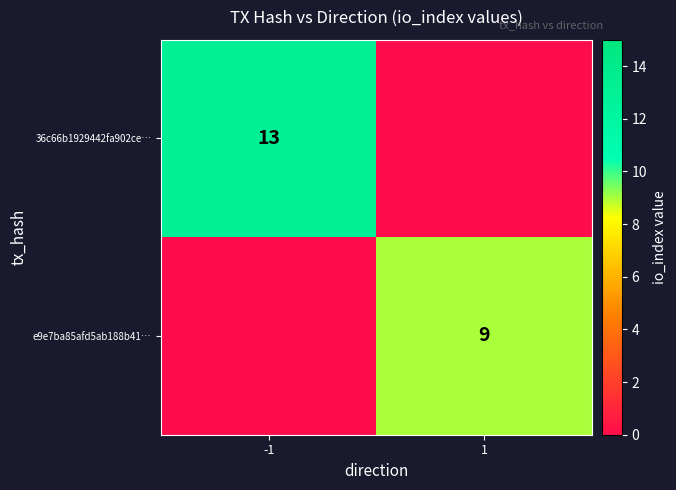

The e9e7ba85afd5ab188b41… series shows 9 at 1. True or false?

True